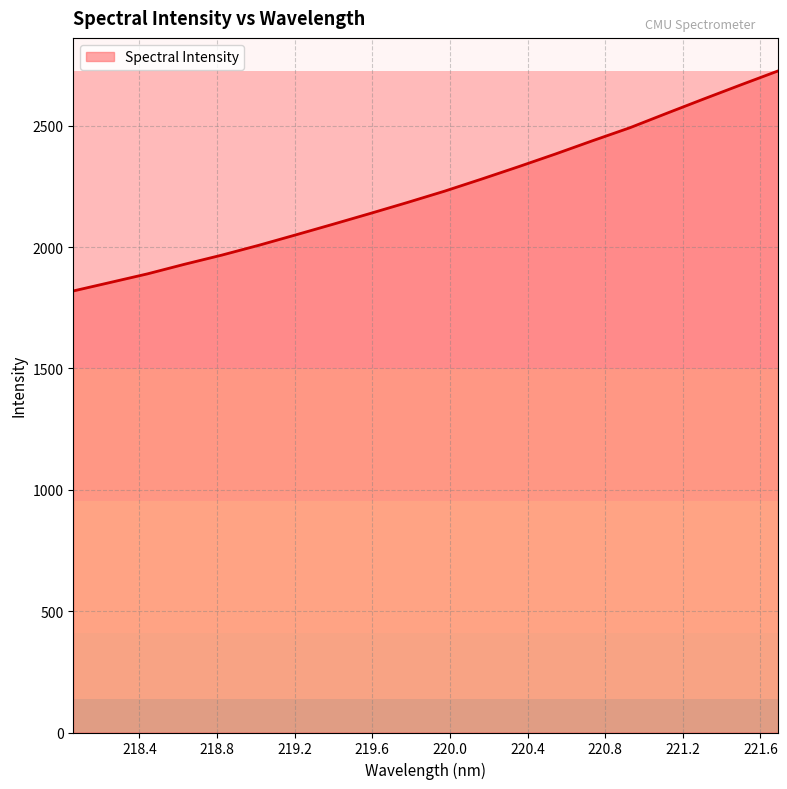

What is the maximum value shown in the chart?

2726.1